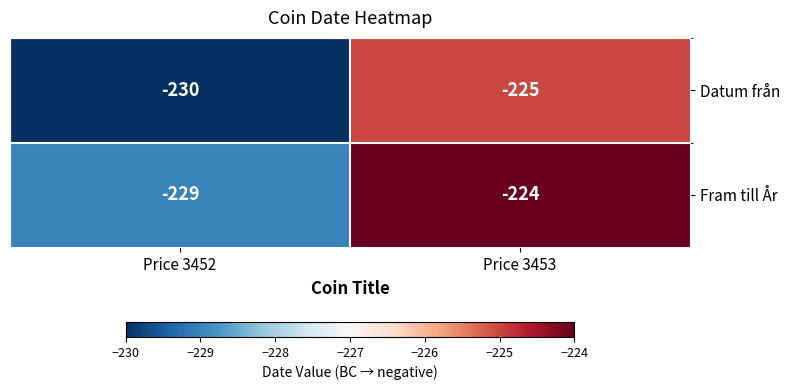

What is the maximum value shown in the chart?

-224